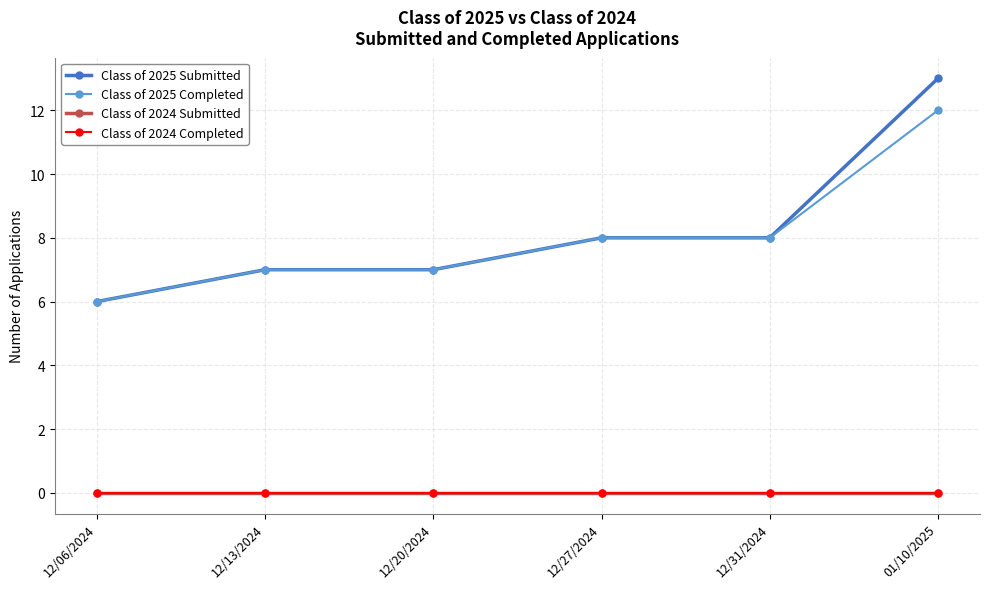

What is the label of the 3rd point from the right?

12/27/2024